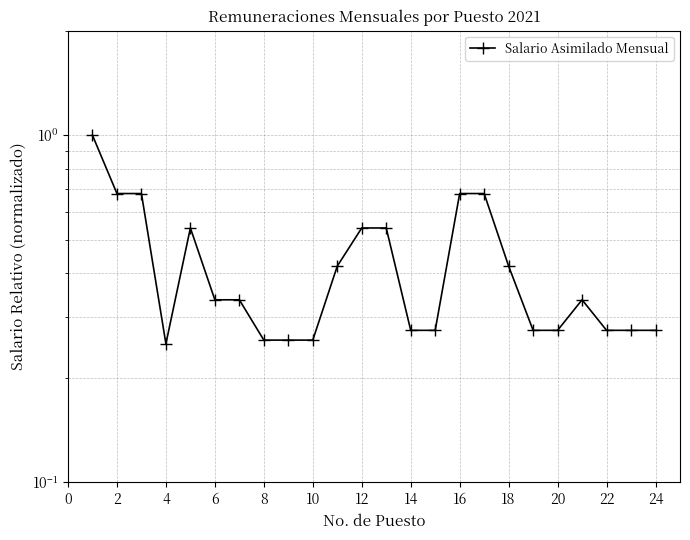

Is it true that the value at 22 is 0.3?

True